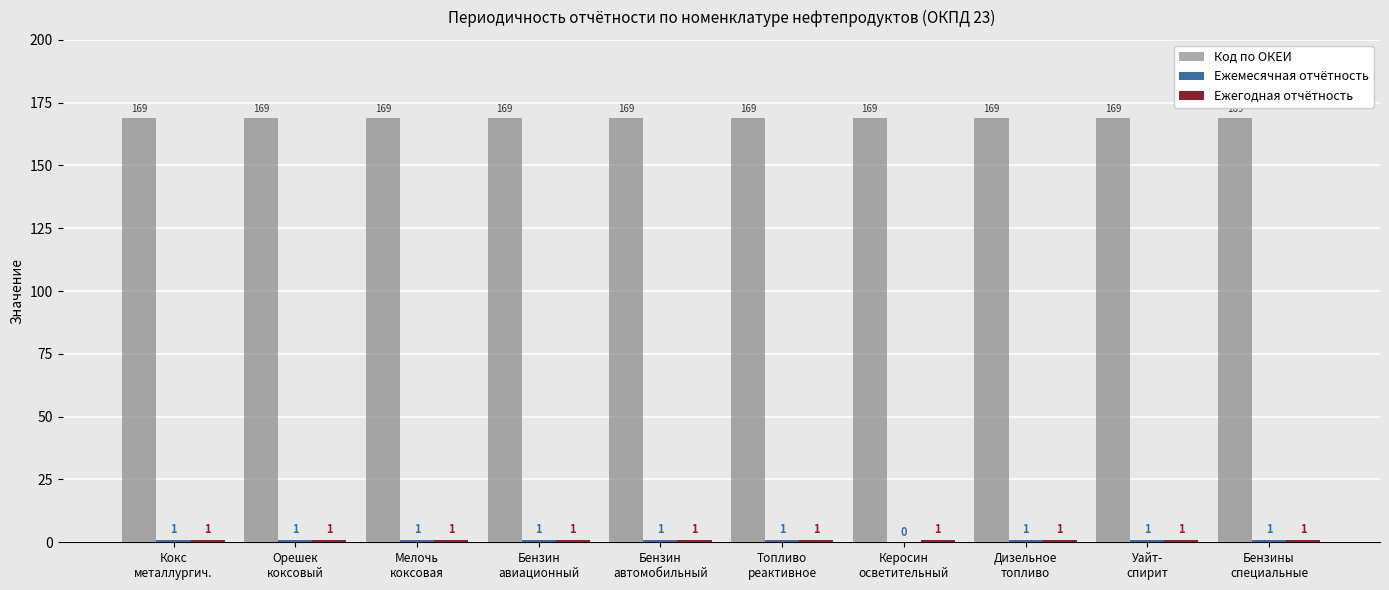

What is the sum of all Код по ОКЕИ values?

1690